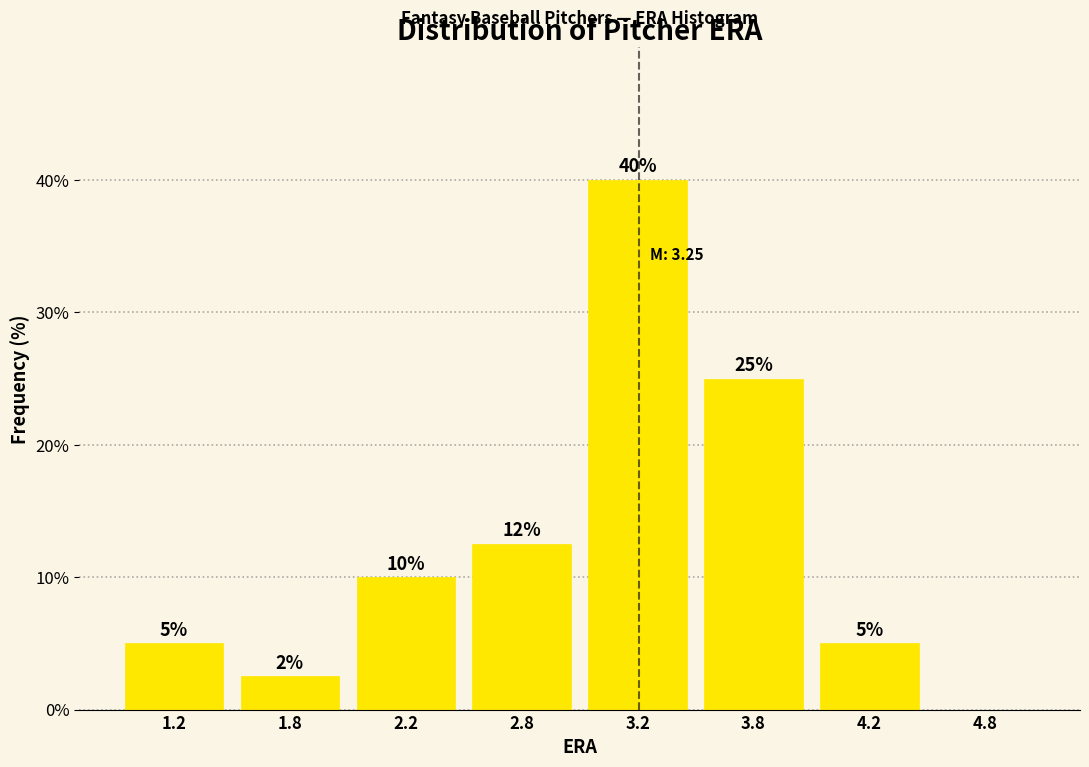

The chart shows a value of 14.8 at 3.8. True or false?

False